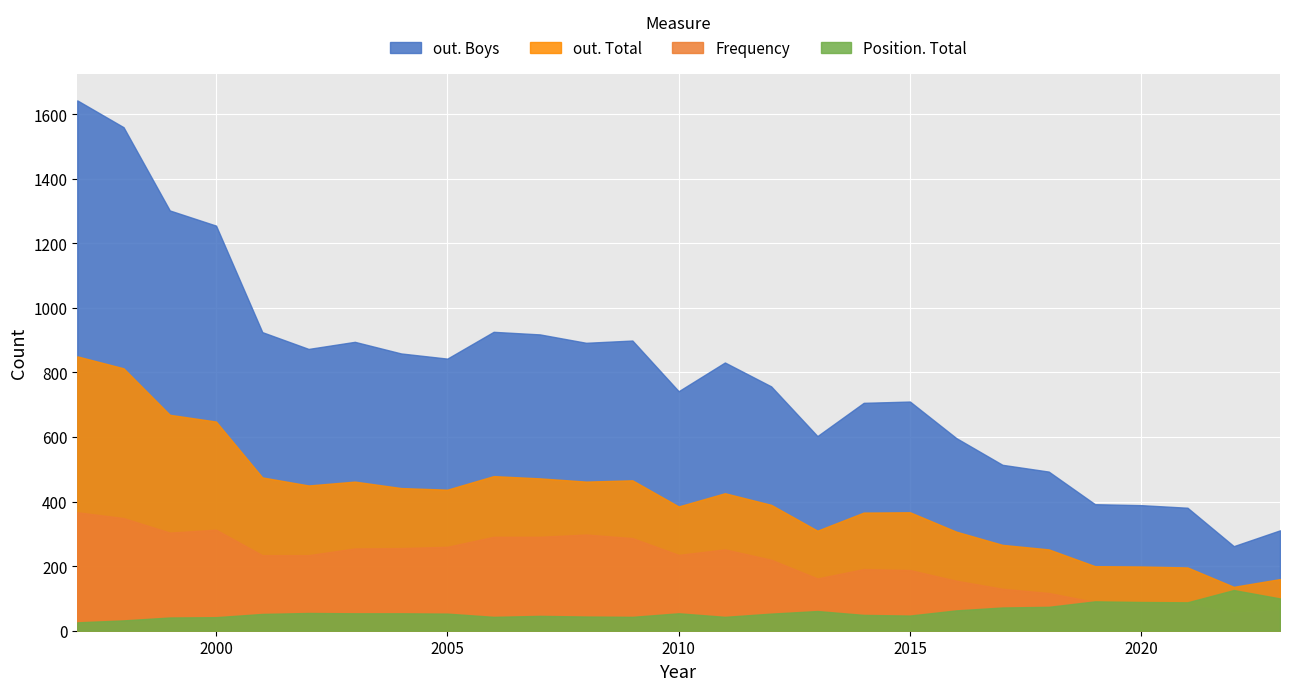

At 1997, list the series in order from smallest to largest.

Position. Total, Frequency, out. Total, out. Boys